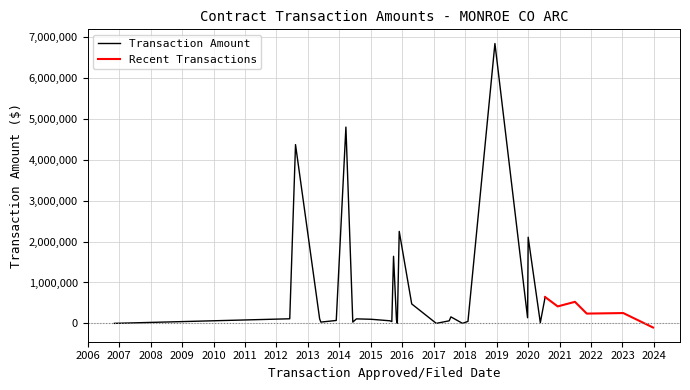

What is the difference between the values at 06/29/2017 and 11/27/2015?

2187481